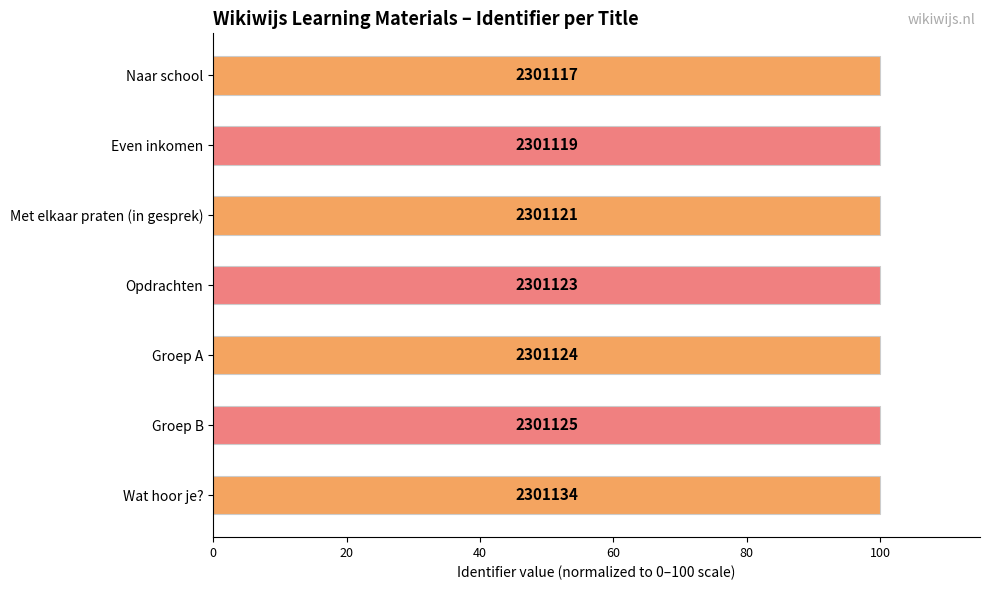

Are the bars horizontal?

Yes